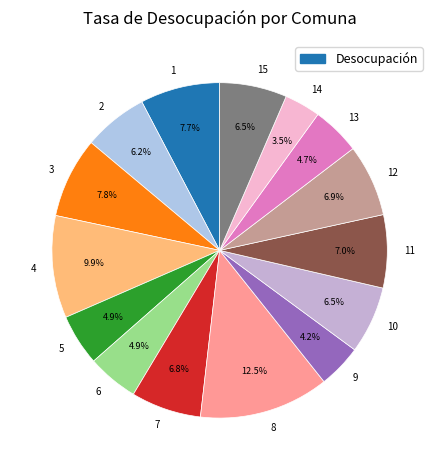

Combined, do 2 and 4 account for over 50%?

No